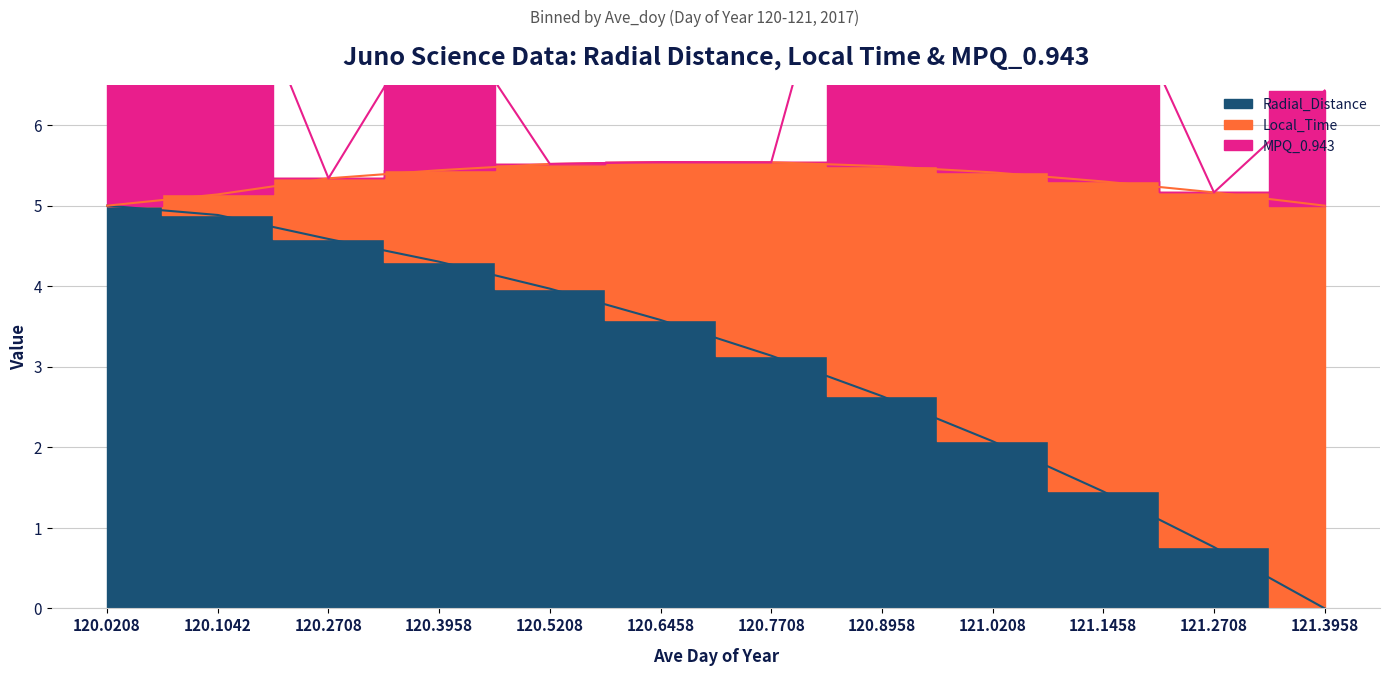

True or false: MPQ_0.943 and Radial_Distance intersect in this chart.

False